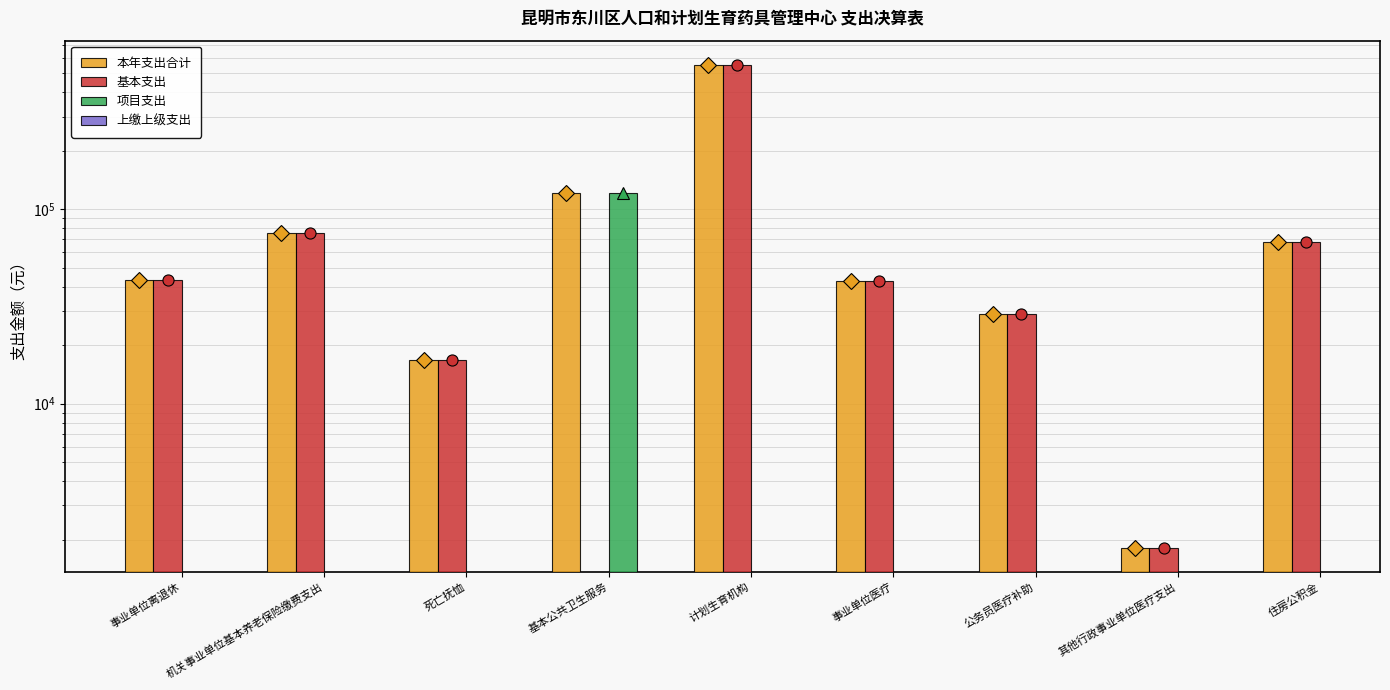

Are the bars grouped side by side (vs. stacked)?

Yes